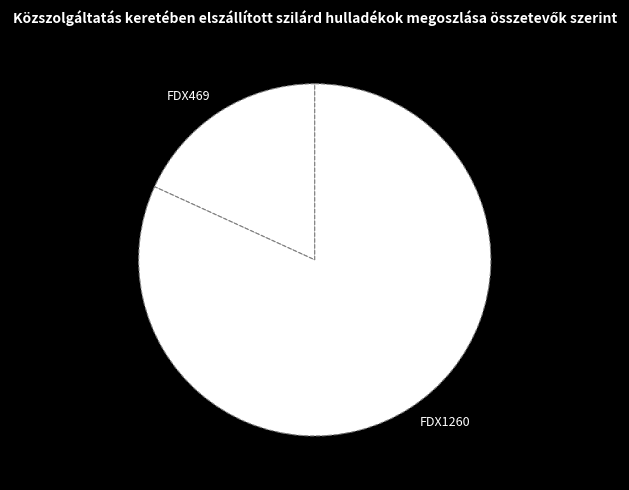

To the nearest percent, what portion does FDX1260 represent?

82%